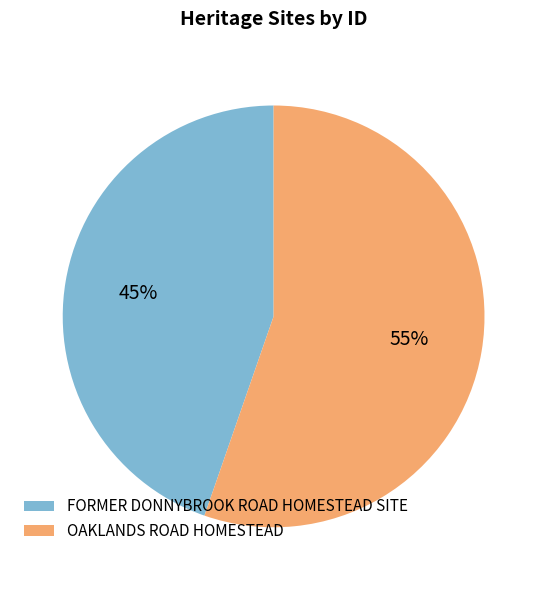

To the nearest percent, what percentage of the pie is OAKLANDS ROAD HOMESTEAD?

55%